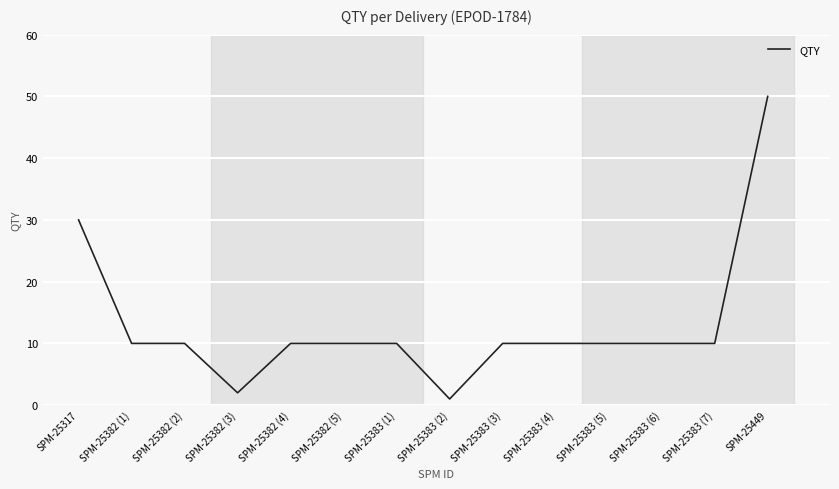

What position from the left is SPM-25449?

14